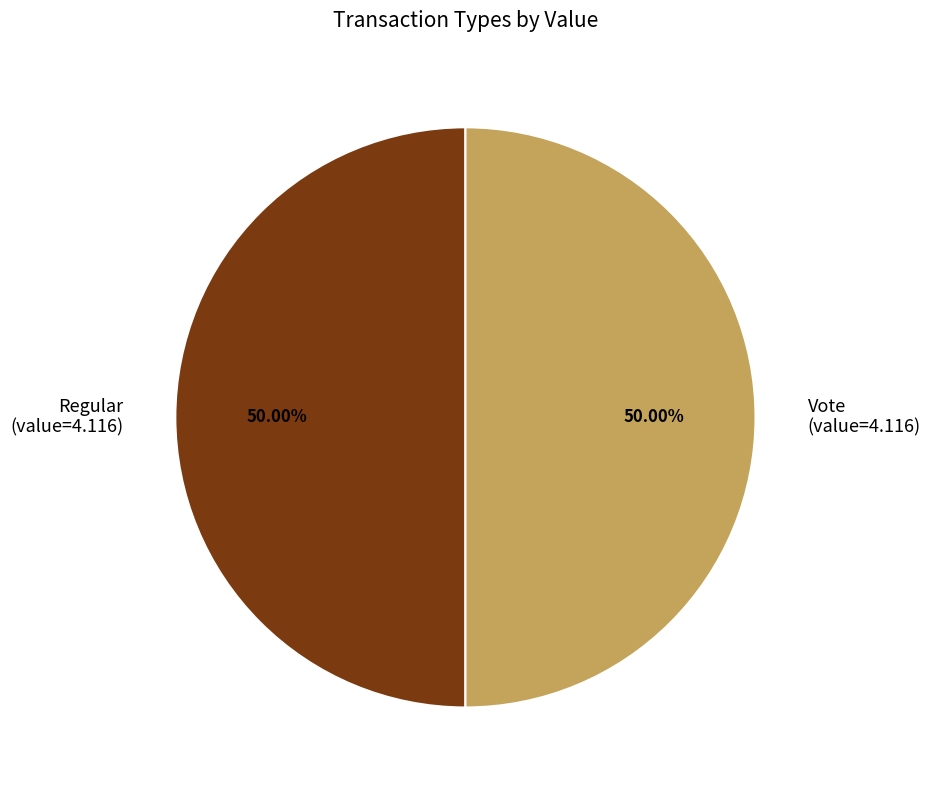

How many slices are in this pie chart?

2